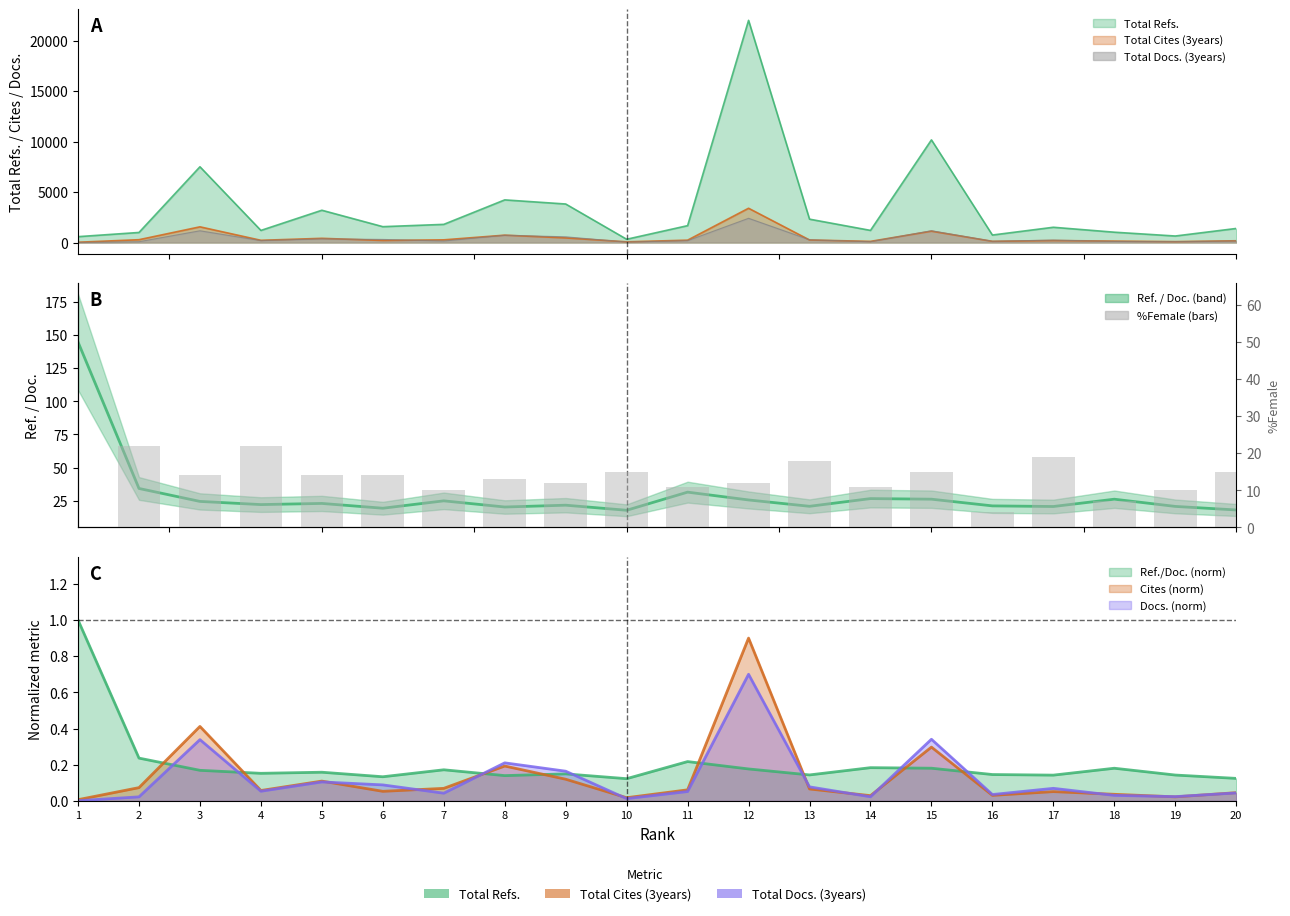

The value at 8 is 13. True or false?

True